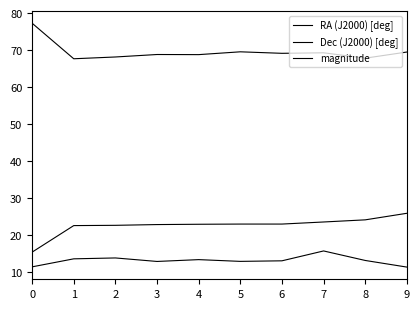

The magnitude series shows 2.9 at 1. True or false?

False